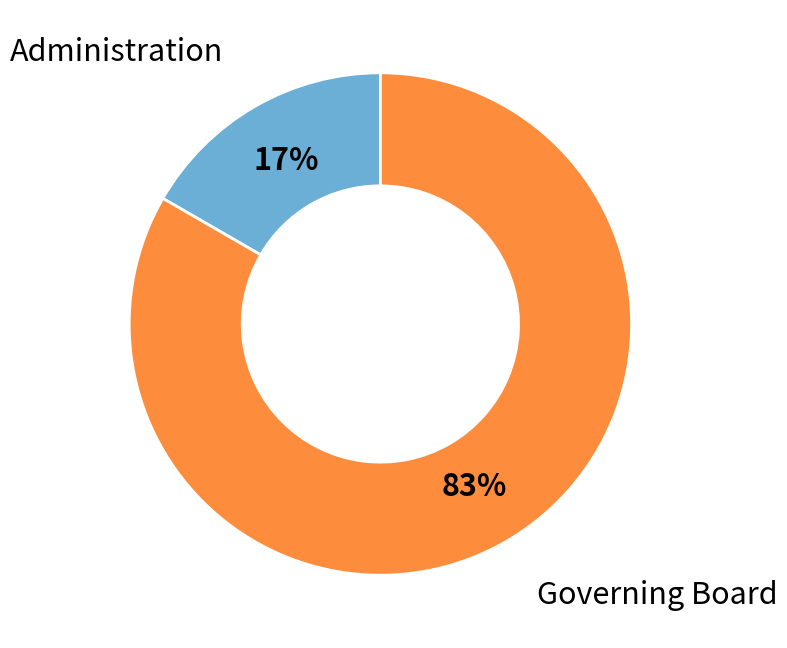

How many slices are in this pie chart?

2